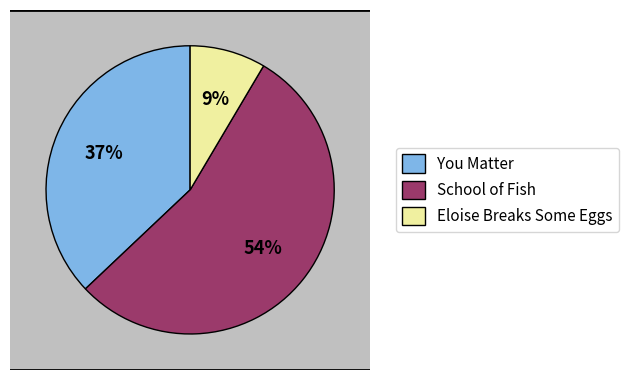

Do School of Fish and You Matter together represent more than half of the pie?

Yes